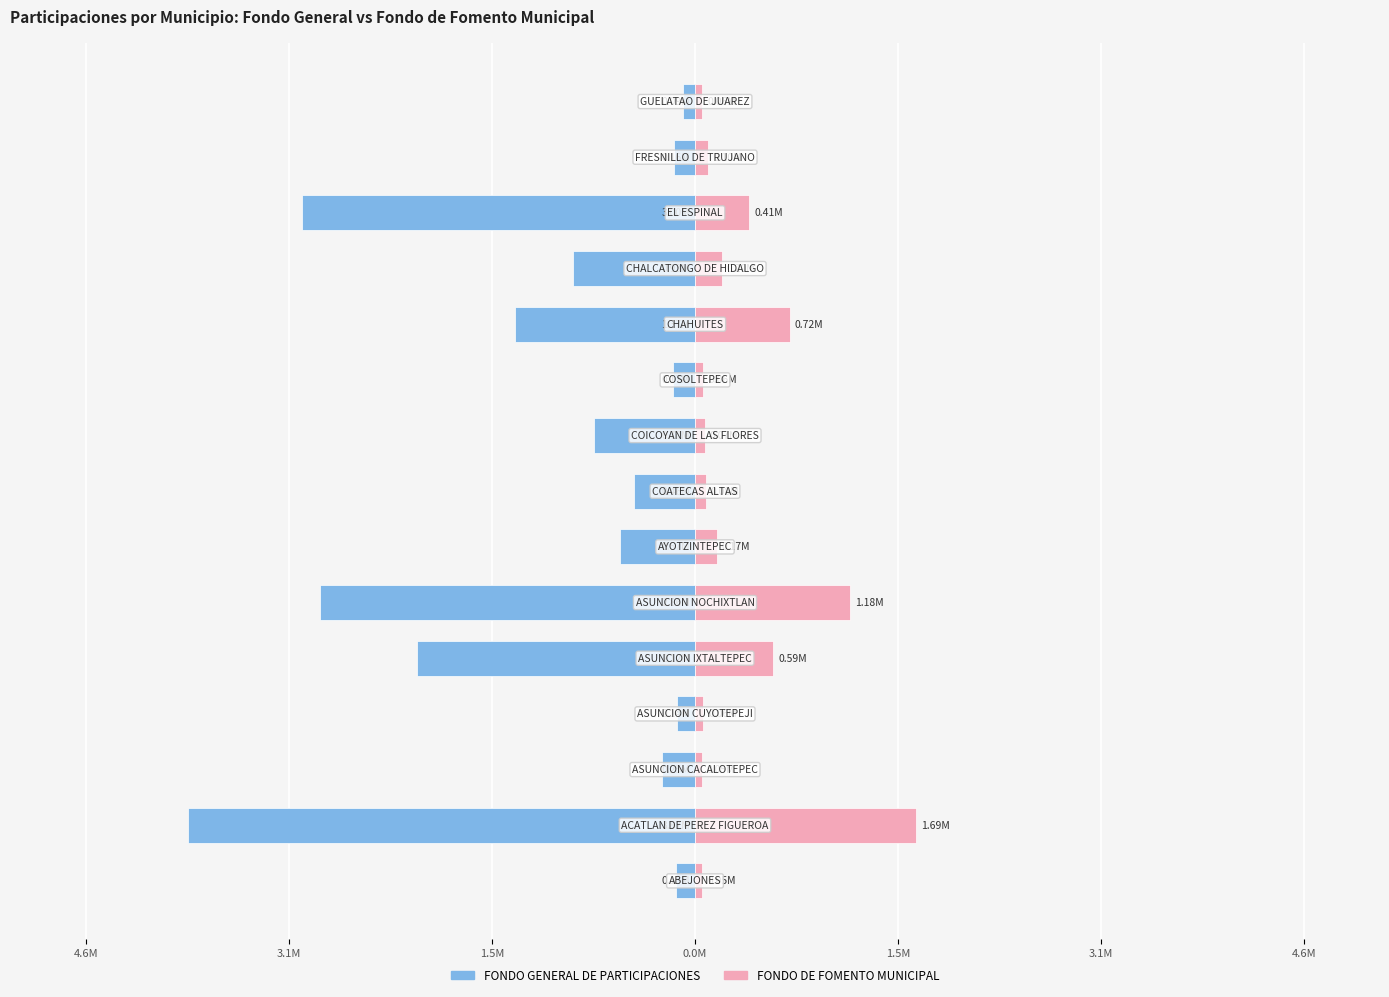

What is the spread (max minus min) of values at 10?

2092621.2